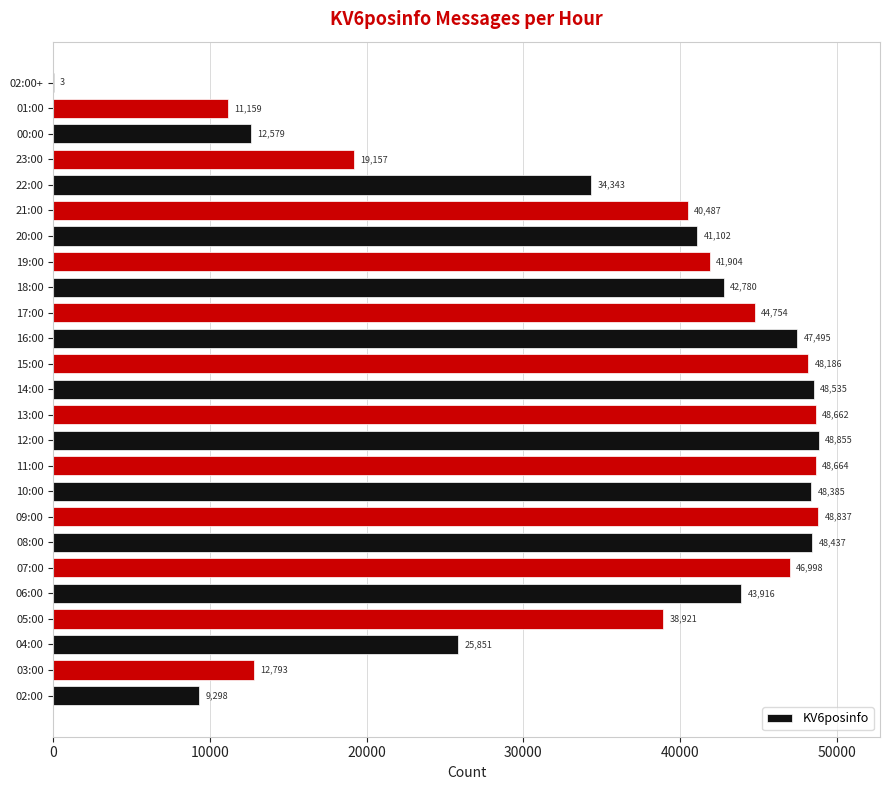

What is the sum of all values?

902101